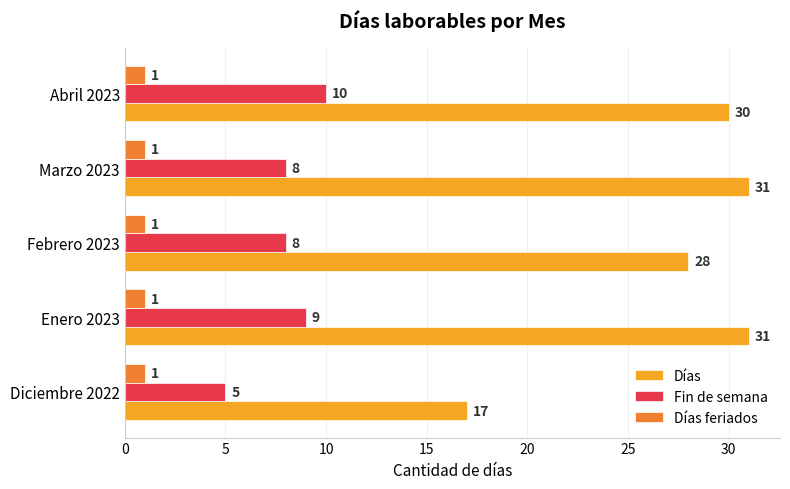

True or false: Días feriados has a value of 2 at Enero 2023.

False